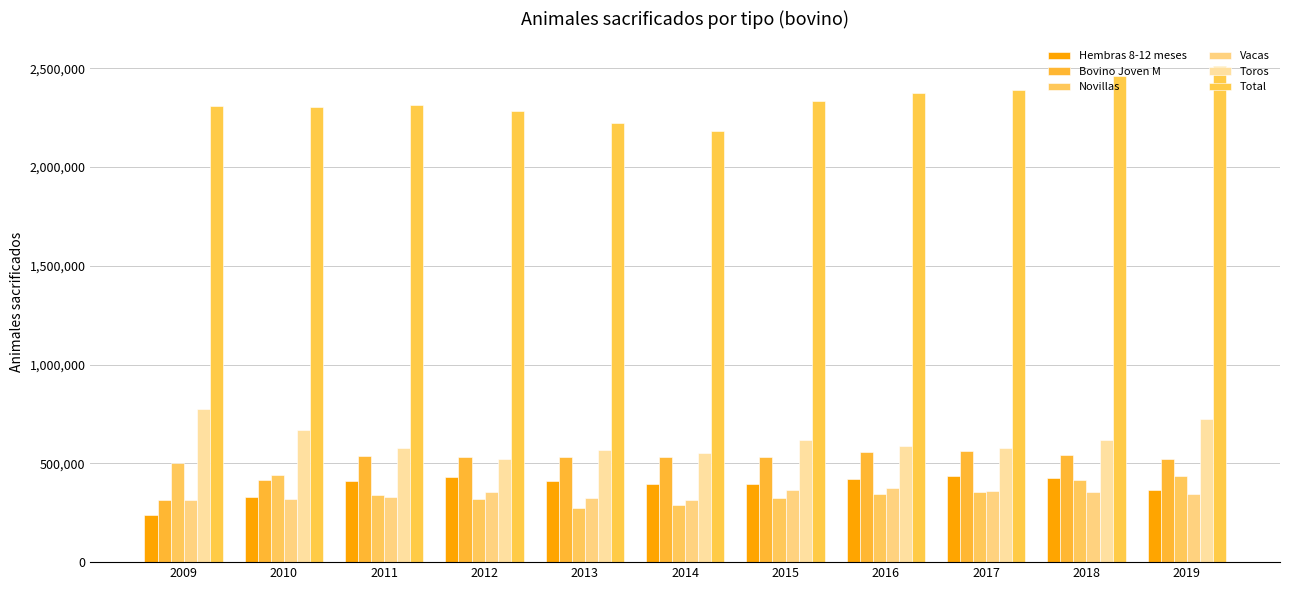

Which category has the lowest value in the Total series?

2014